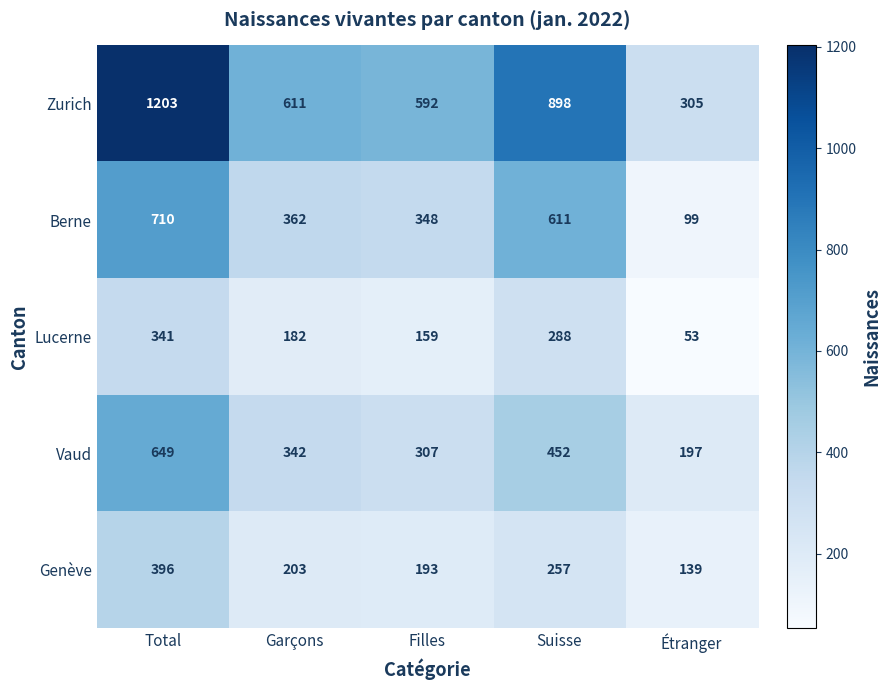

The value of Lucerne at Total is 506. True or false?

False